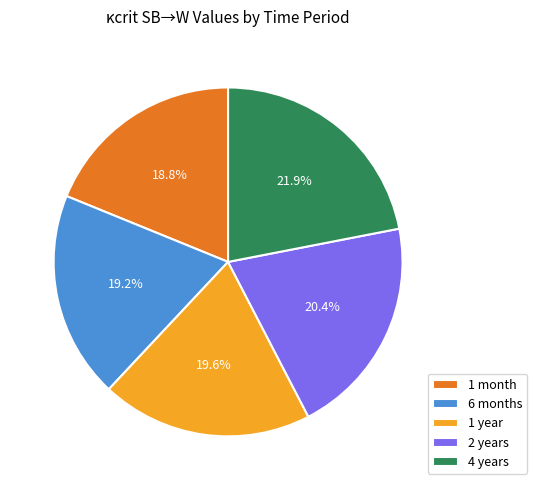

The 2 years slice represents 20% of the pie. True or false?

True